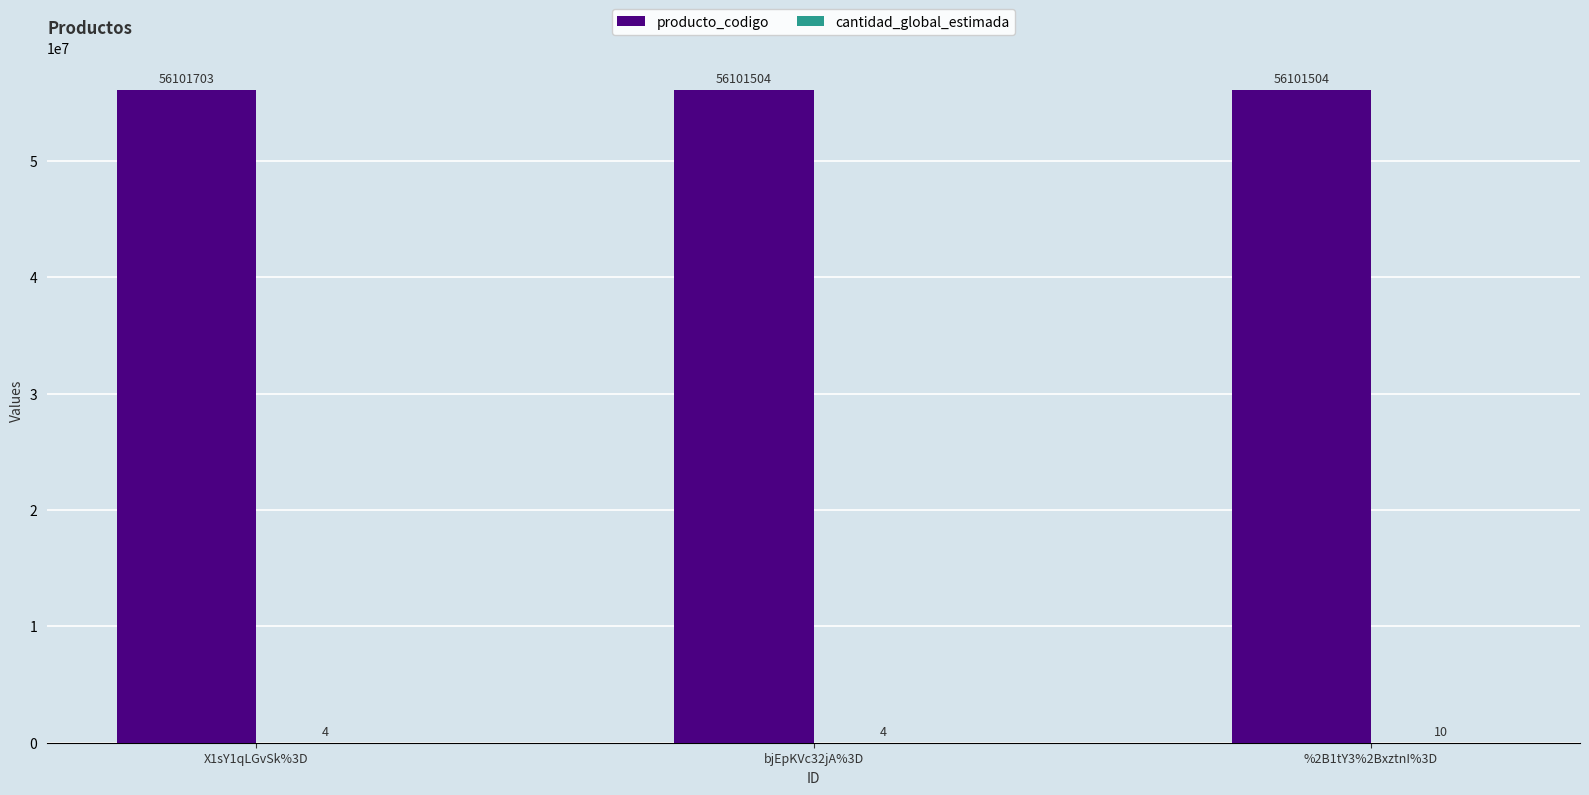

At which category is the sum across all series the highest?

X1sY1qLGvSk%3D